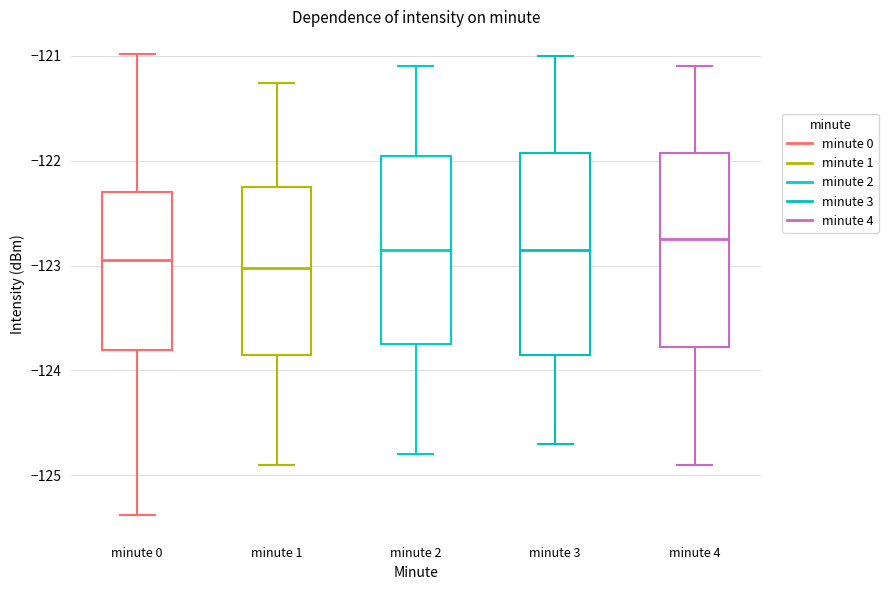

Reading left to right, read every box against the y-axis: the position of its median line, the range the box covers, and the ends of its whiskers. The values are not printed on the chart, so give them approximately, as read against the axis.

minute 0: median -122.9, box -123.8 to -122.3, whiskers -125.4 to -121.0
minute 1: median -123.0, box -123.8 to -122.2, whiskers -124.9 to -121.3
minute 2: median -122.8, box -123.7 to -121.9, whiskers -124.8 to -121.1
minute 3: median -122.8, box -123.8 to -121.9, whiskers -124.7 to -121.0
minute 4: median -122.7, box -123.8 to -121.9, whiskers -124.9 to -121.1